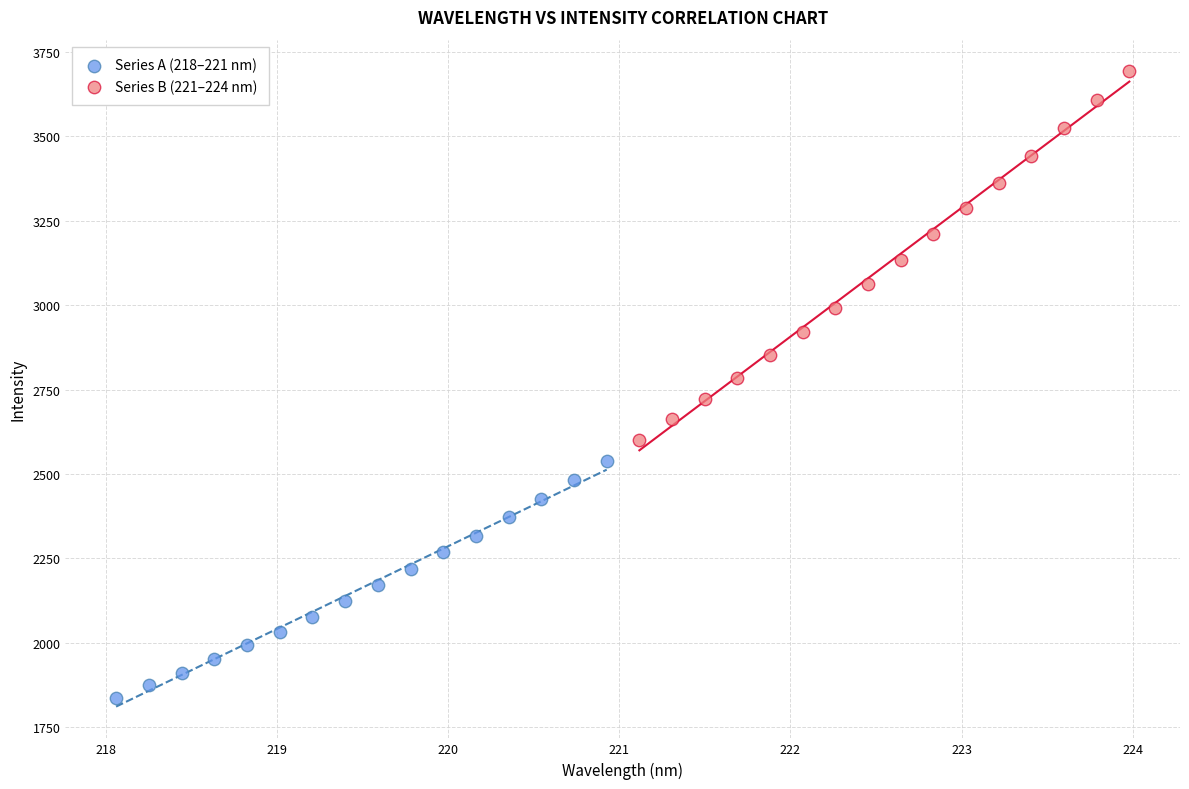

Which series reaches the minimum Y coordinate?

Series A (218–221 nm)